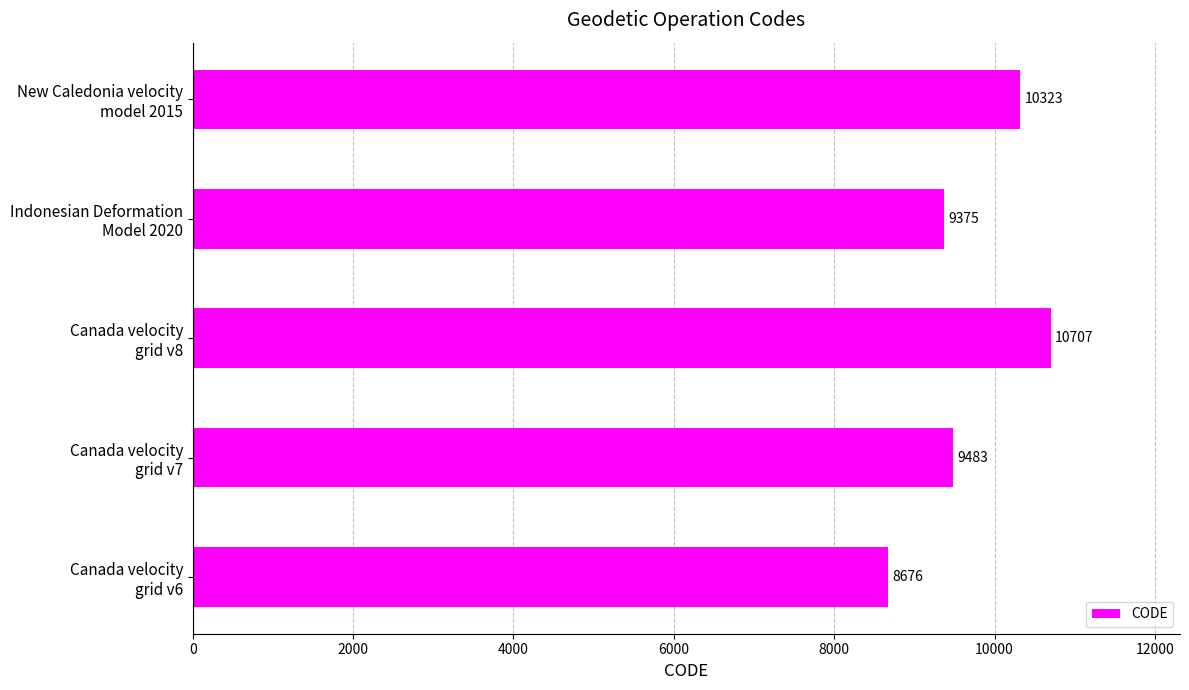

Does the chart contain any negative values?

No